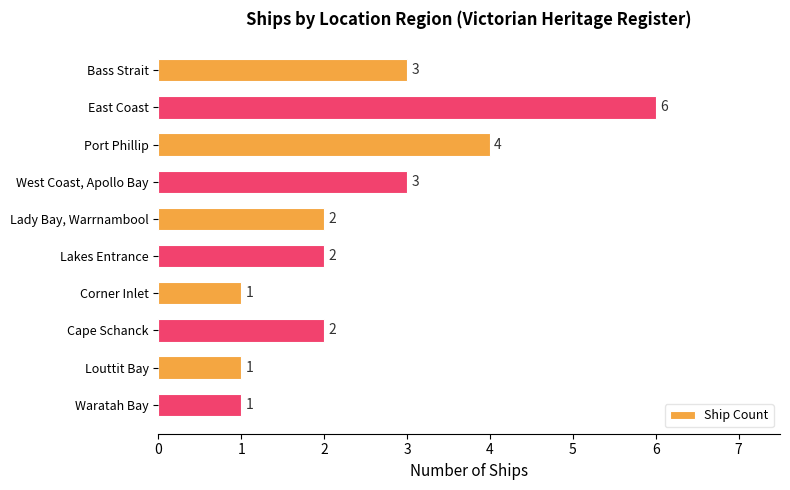

Reading top to bottom, what are all the values shown in this chart?

3	6	4	3	2	2	1	2	1	1